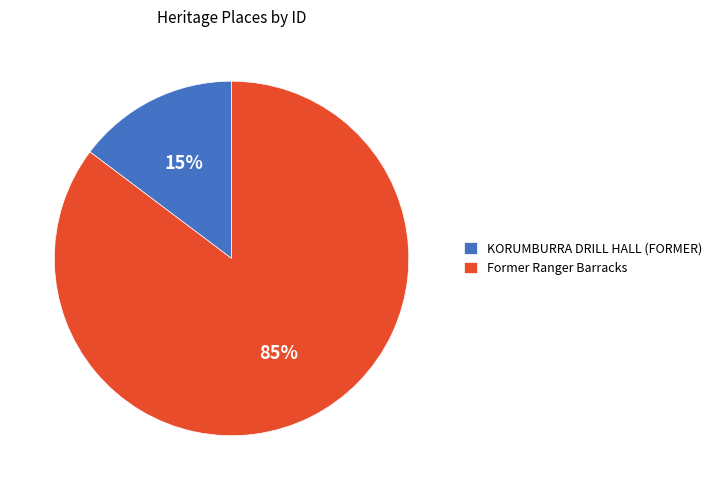

Is the sum of KORUMBURRA DRILL HALL (FORMER) and Former Ranger Barracks greater than half?

Yes